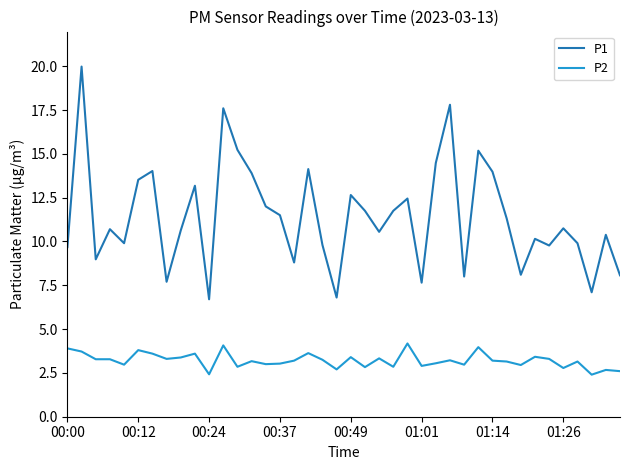

Which series has the largest total across all categories?

P1